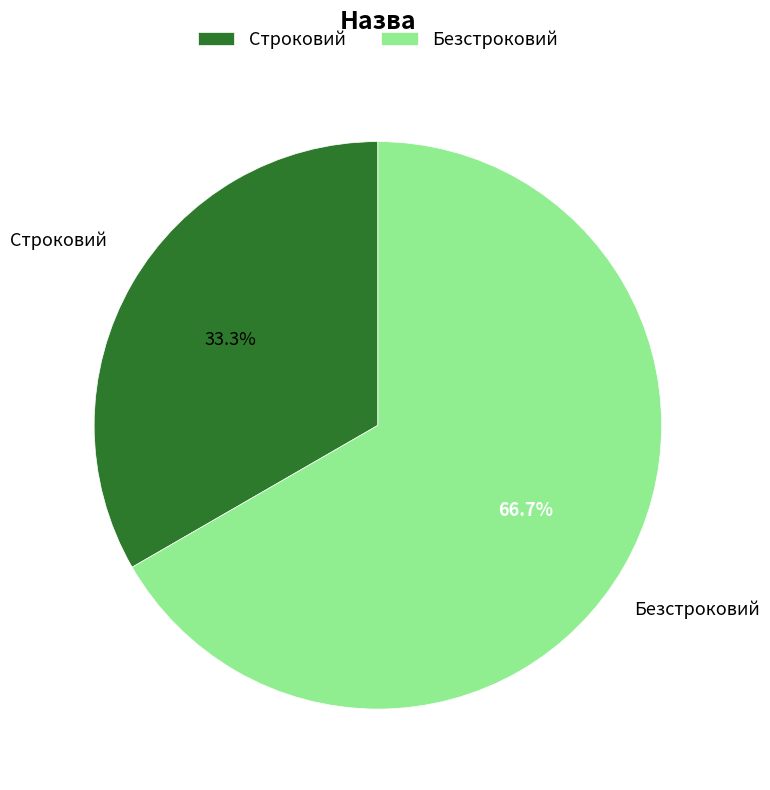

To the nearest percent, what is the difference between the largest and smallest slice percentages?

33%